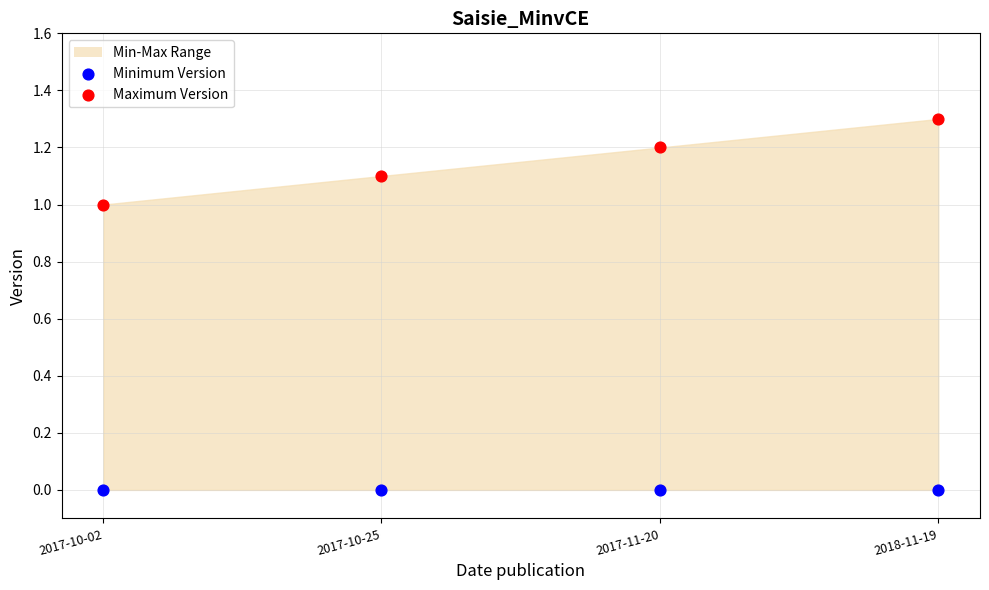

Which series contains the lowest Y value?

Minimum Version